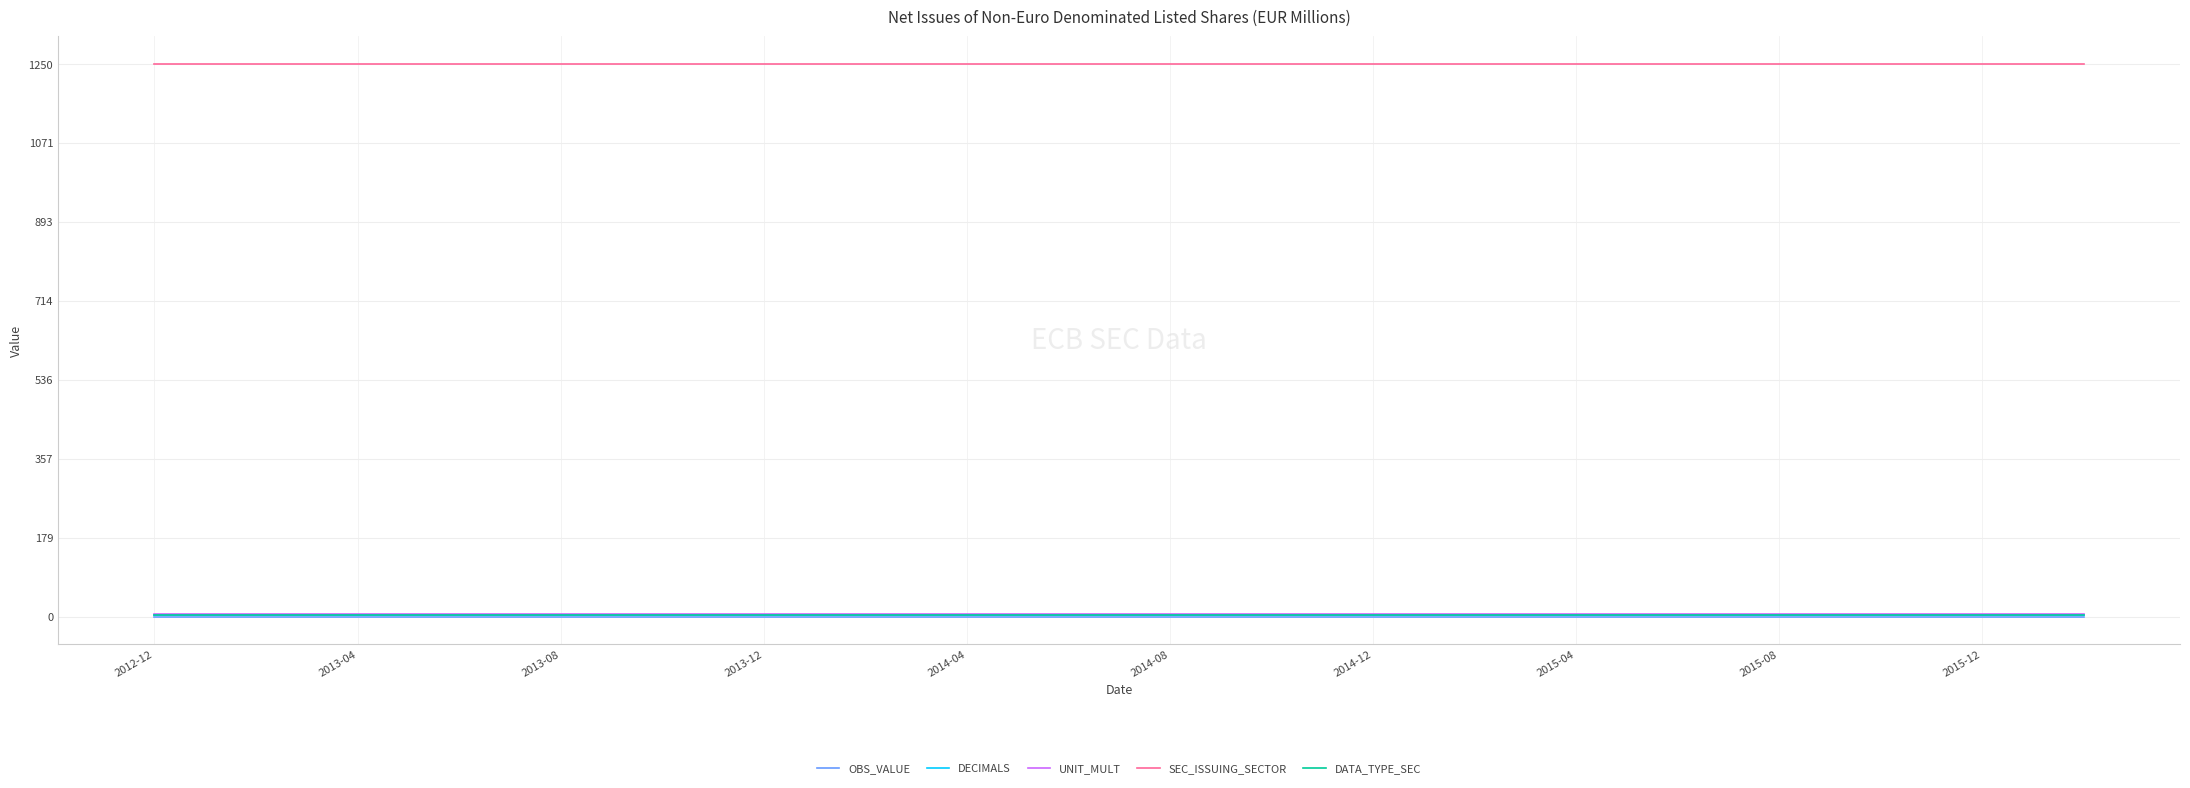

True or false: OBS_VALUE and SEC_ISSUING_SECTOR intersect in this chart.

False